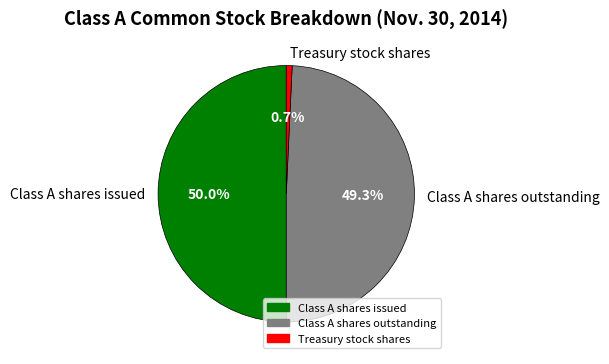

Is it true that Class A shares outstanding is 38% of the pie?

False